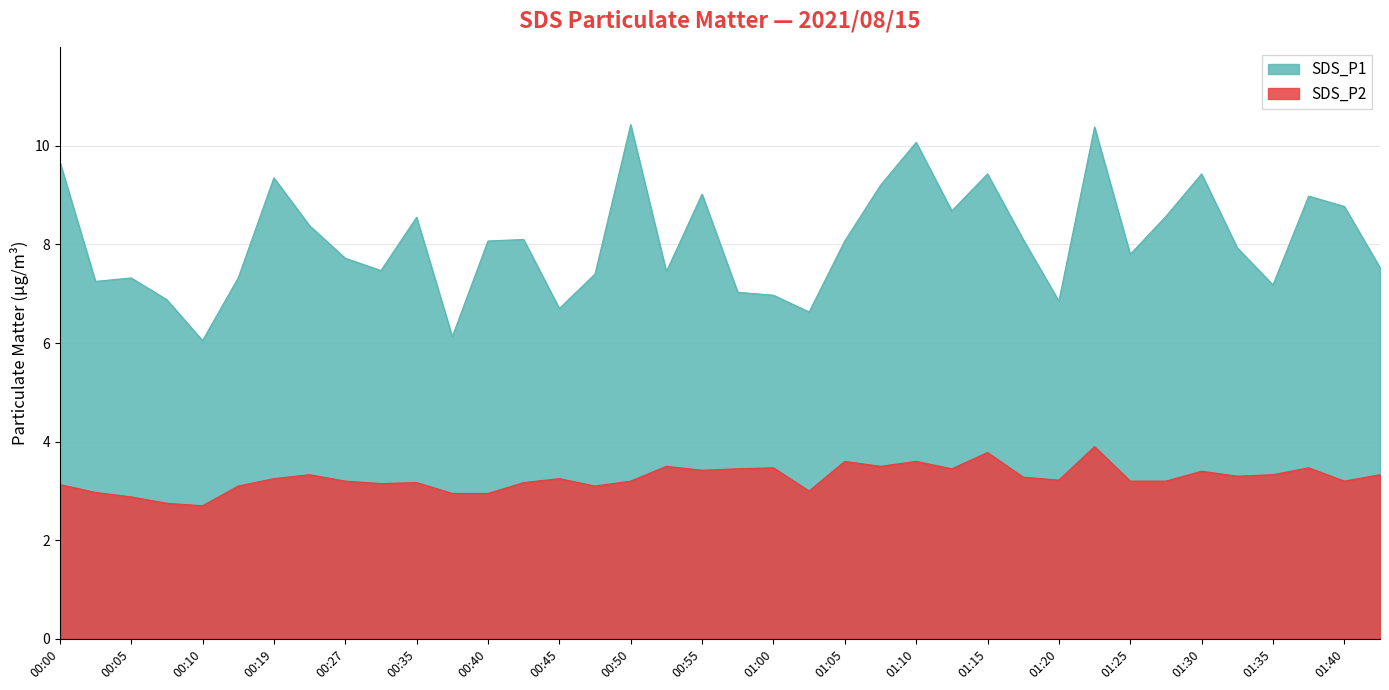

At which label does SDS_P2 first exceed 3?

00:00